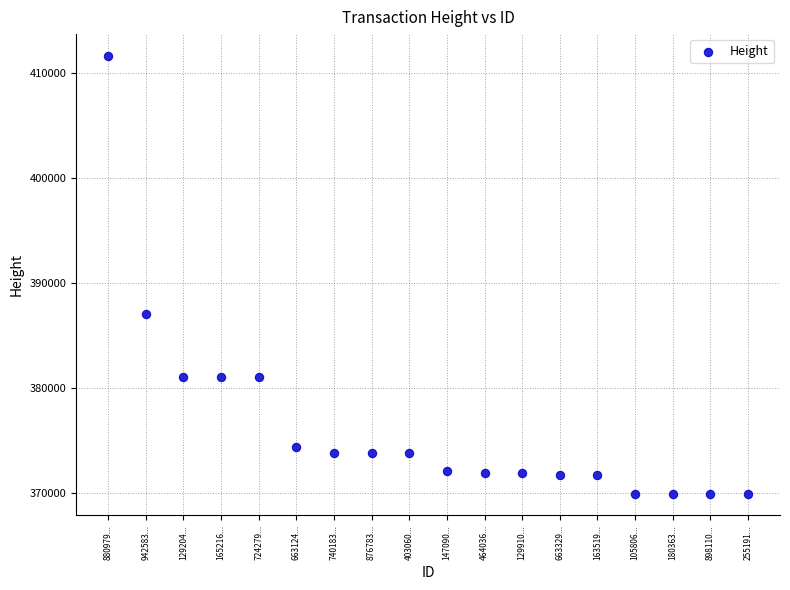

What Y value in the scatter plot is closest to 390785?

387048